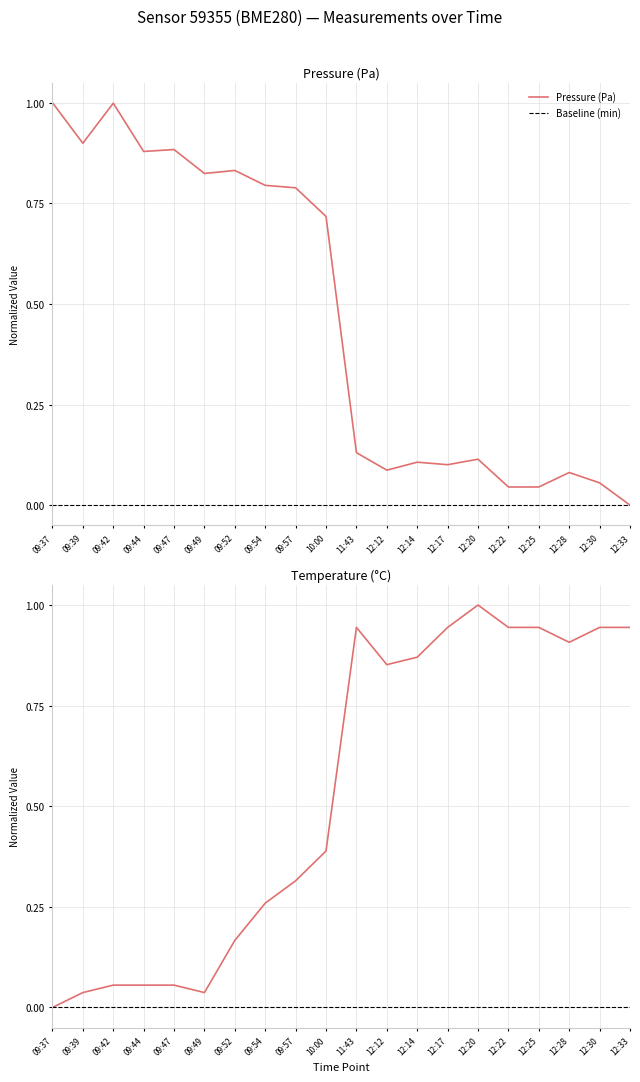

Reading right to left, list all the values displayed in this chart.

pressure: 12:33=0.0	12:30=0.1	12:28=0.1	12:25=0.0	12:22=0.0	12:20=0.1	12:17=0.1	12:14=0.1	12:12=0.1	11:43=0.1	10:00=0.7	09:57=0.8	09:54=0.8	09:52=0.8	09:49=0.8	09:47=0.9	09:44=0.9	09:42=1.0	09:39=0.9	09:37=1.0
temperature: 12:33=0.9	12:30=0.9	12:28=0.9	12:25=0.9	12:22=0.9	12:20=1.0	12:17=0.9	12:14=0.9	12:12=0.9	11:43=0.9	10:00=0.4	09:57=0.3	09:54=0.3	09:52=0.2	09:49=0.0	09:47=0.1	09:44=0.1	09:42=0.1	09:39=0.0	09:37=0.0